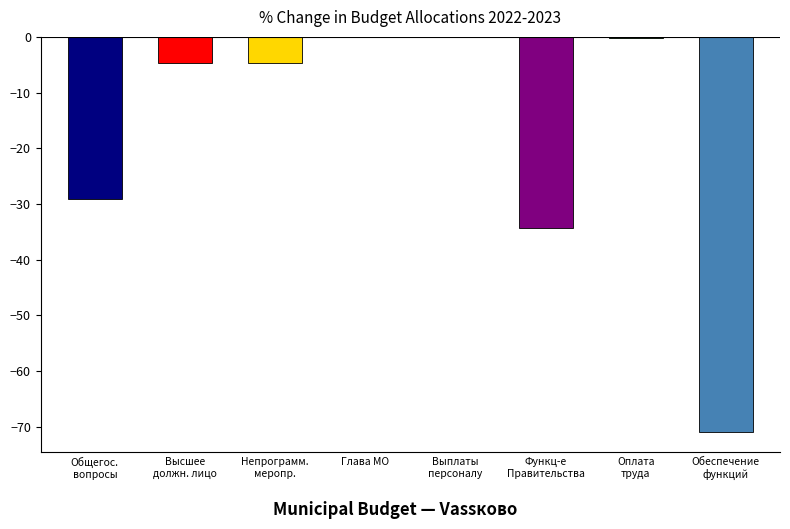

Where does the data first go above -4?

Глава МО